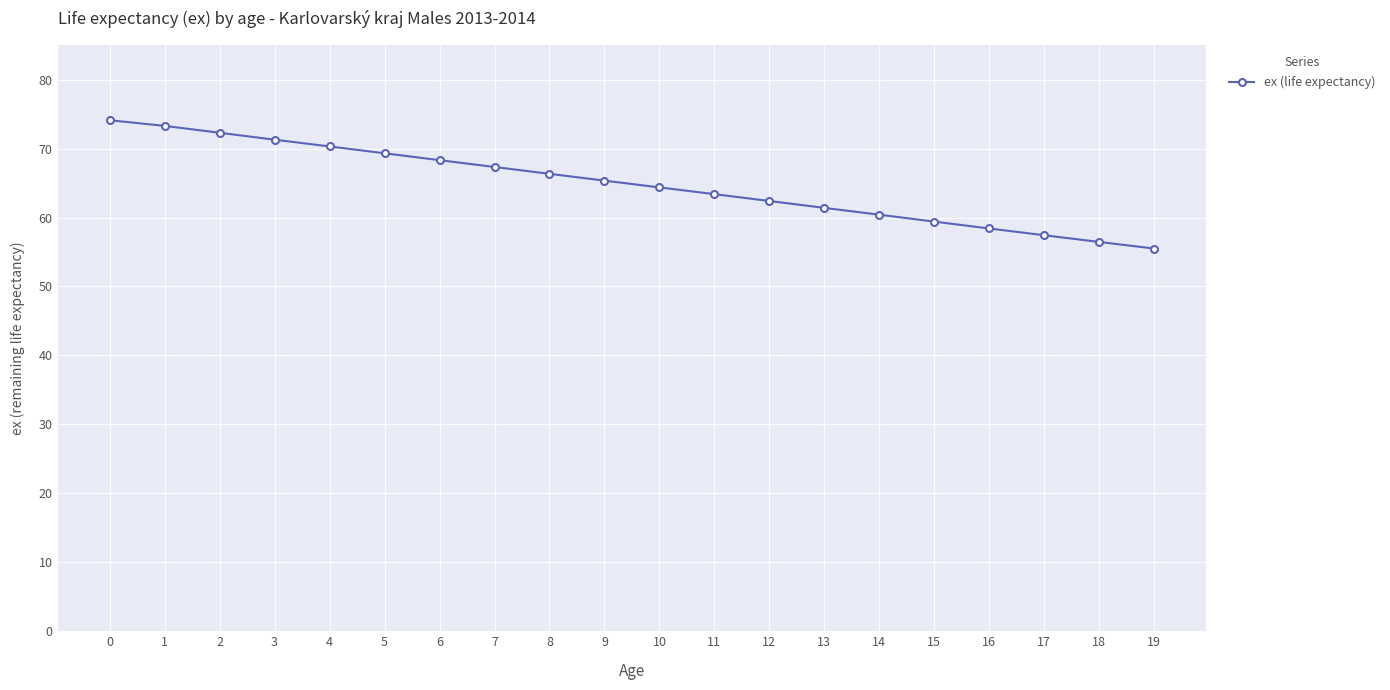

What value does the data have at 3?

71.3